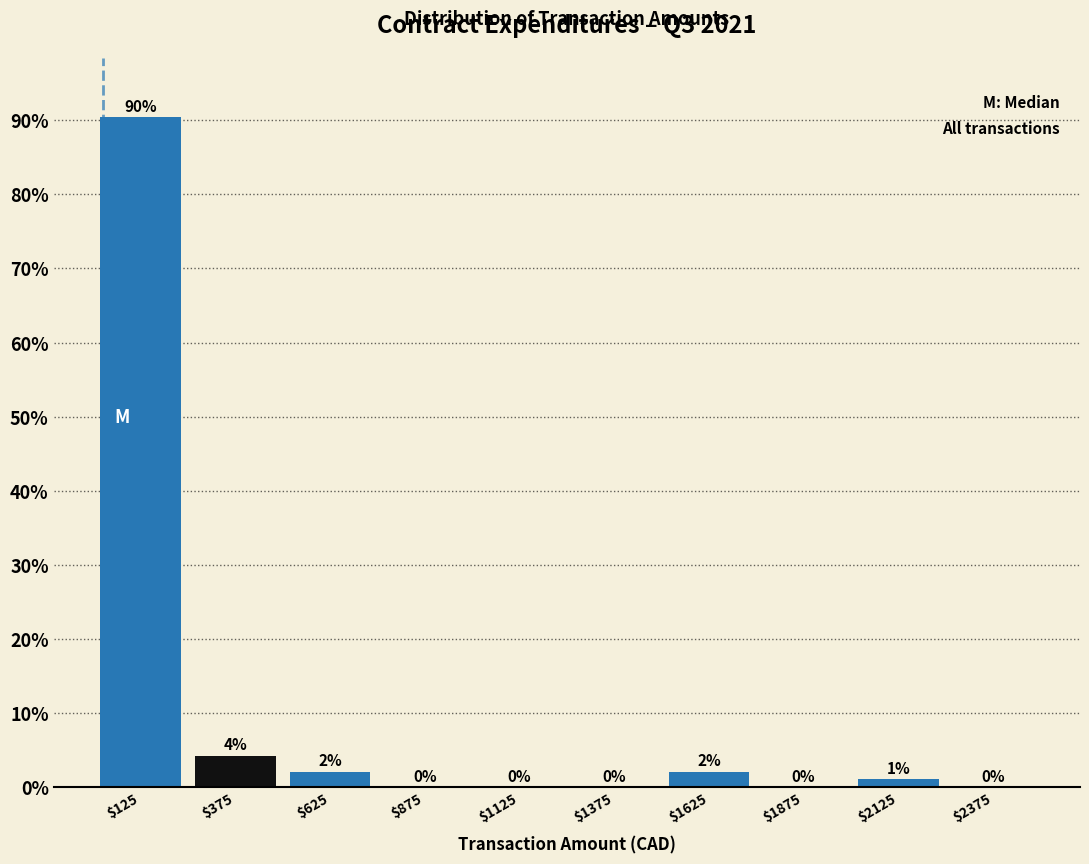

Over which range of the x-axis is the bar tallest?

0 to 250